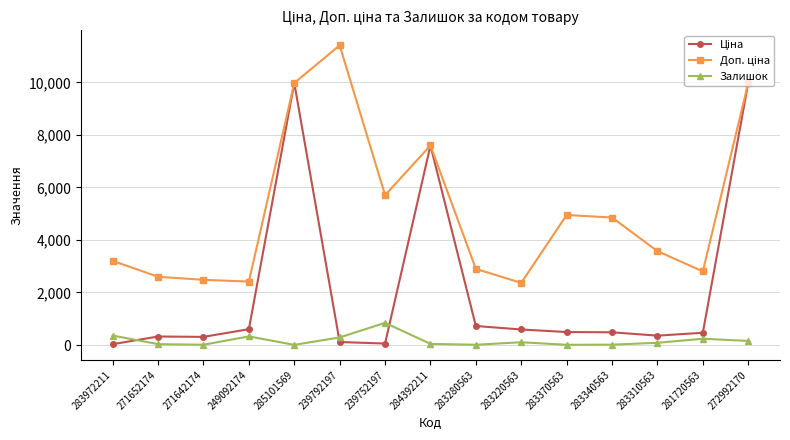

What is the sum of all Залишок values?

2539.0